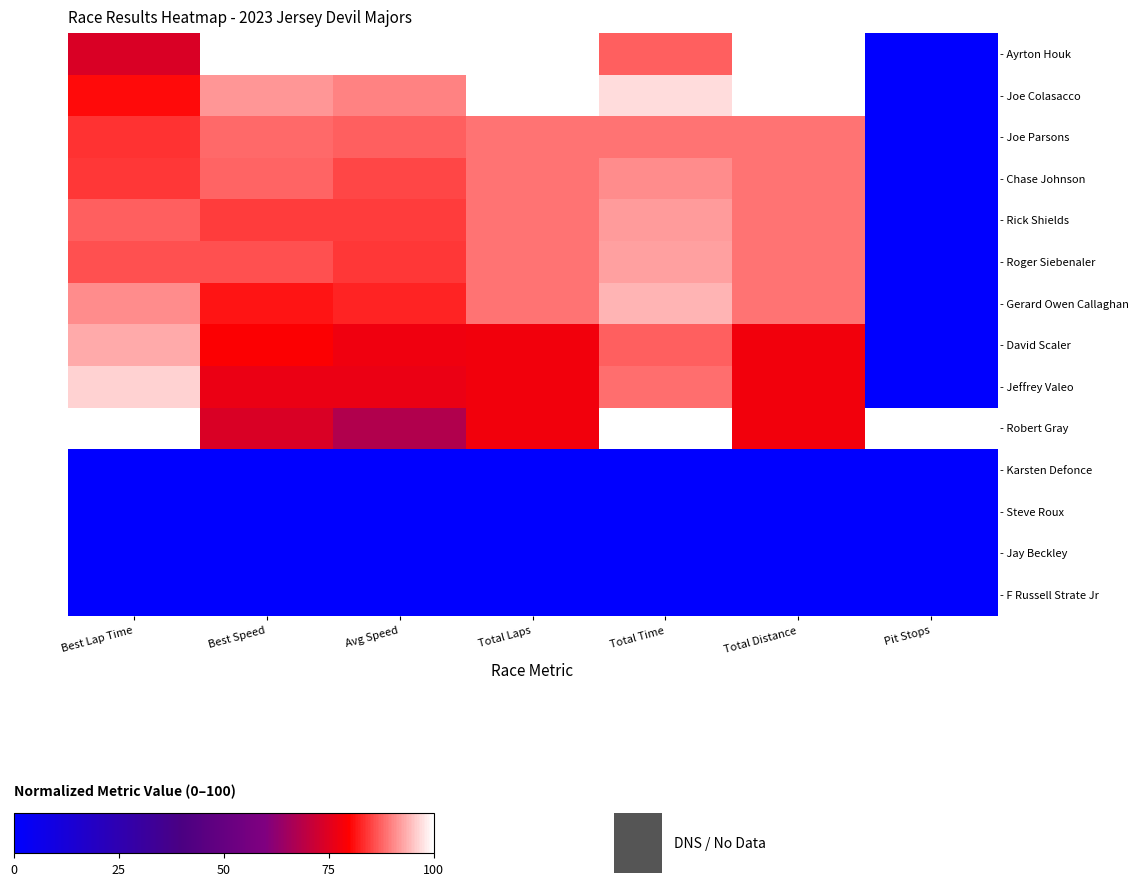

Which category has the highest value across all series?

Best Speed